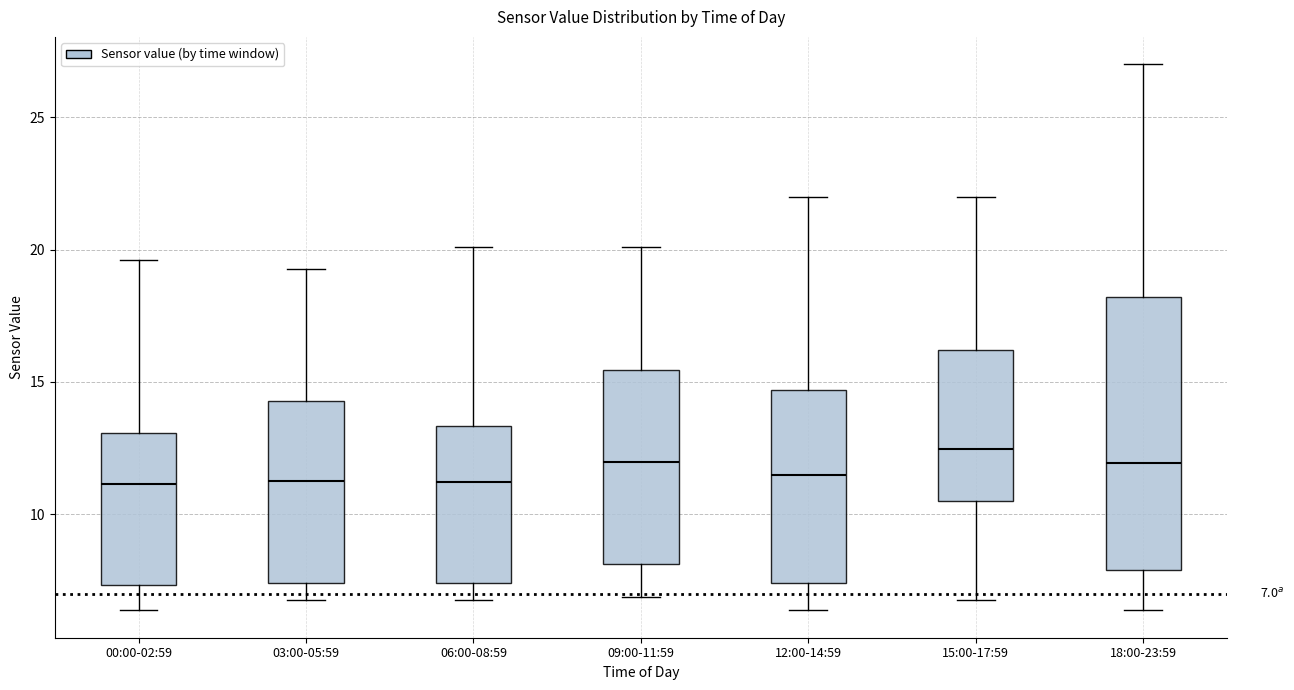

Which box is the tallest, from its lower edge to its upper edge?

18:00-23:59